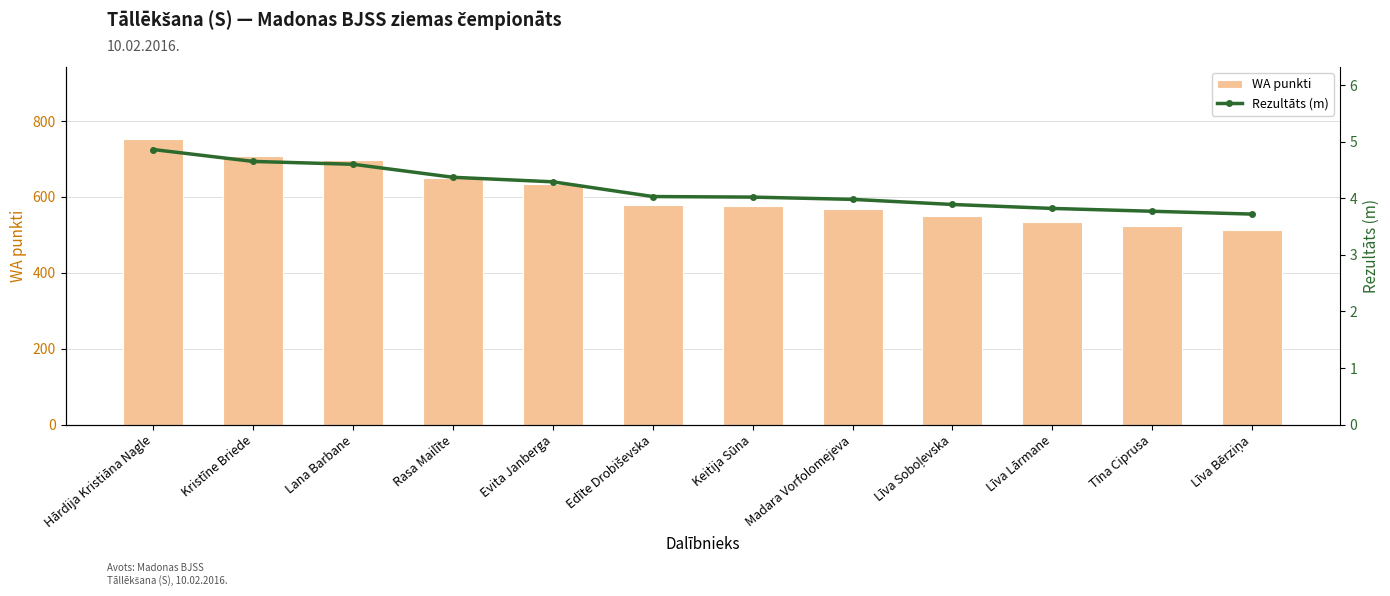

What is the difference between the WA punkti values at Līva Soboļevska and Evita Janberga?

84.0